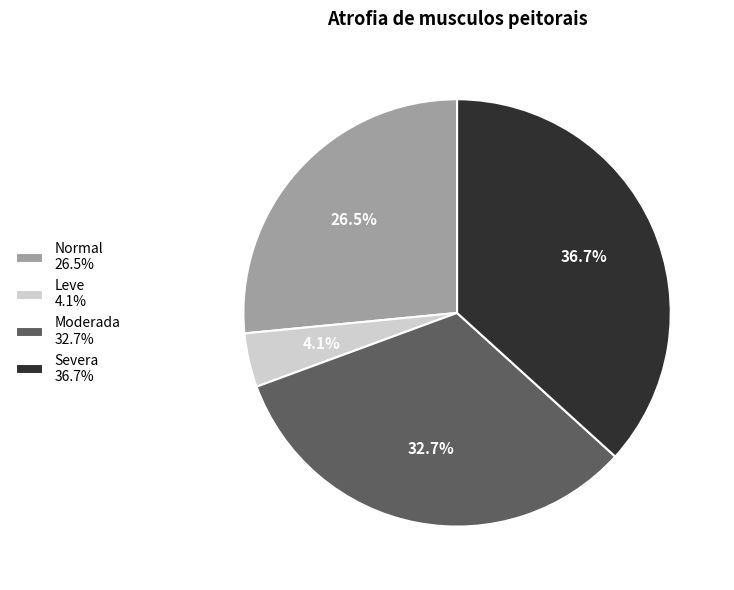

To the nearest percent, what portion does Moderada represent?

33%